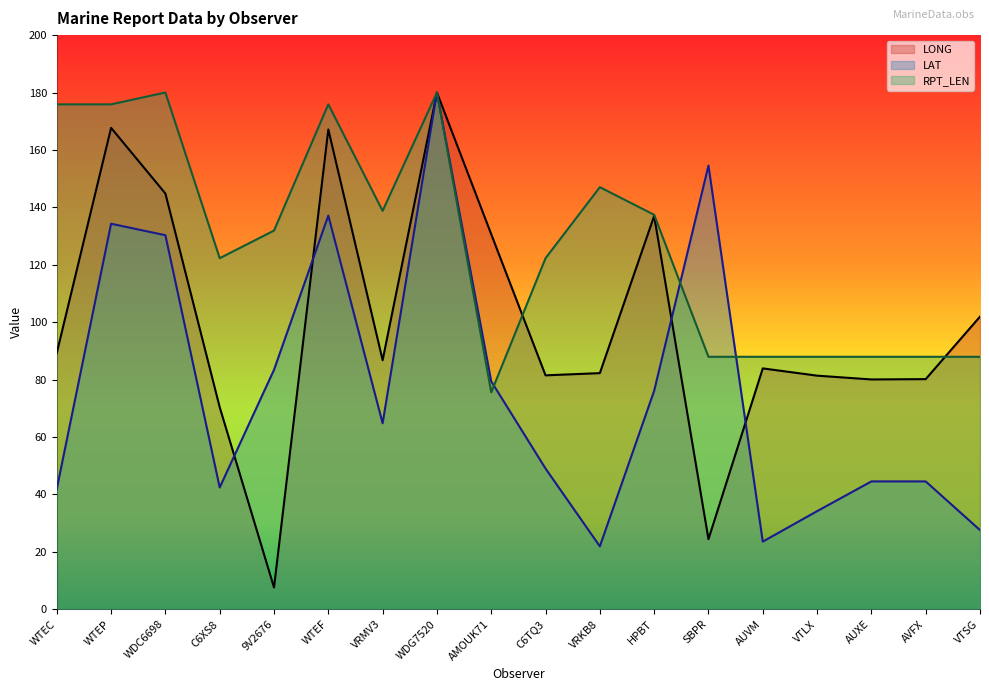

What is the sum of the LONG values at VRMV3 and C6XS8?

157.1